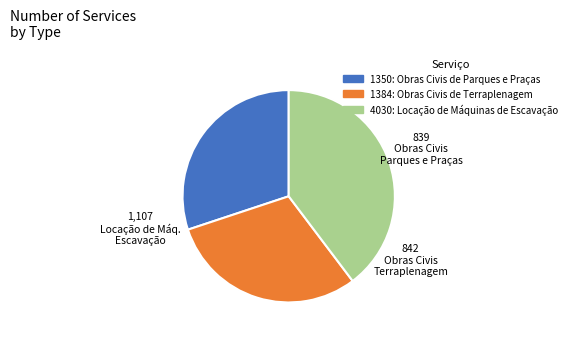

Which has a higher value, 4030: Locação de Máquinas de Escavação or 1350: Obras Civis de Parques e Praças?

4030: Locação de Máquinas de Escavação